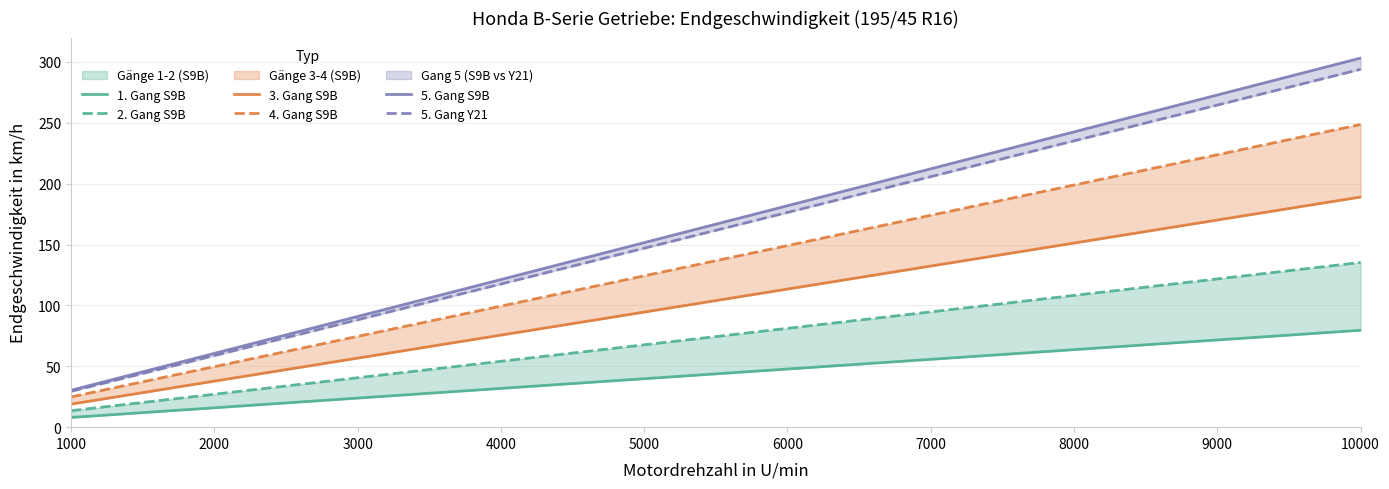

What is the minimum value shown in the chart?

8.0